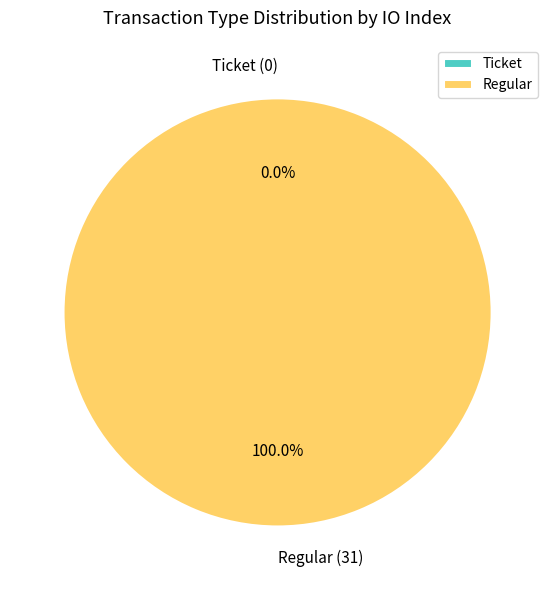

To the nearest percent, what percentage of the pie is Regular?

100%